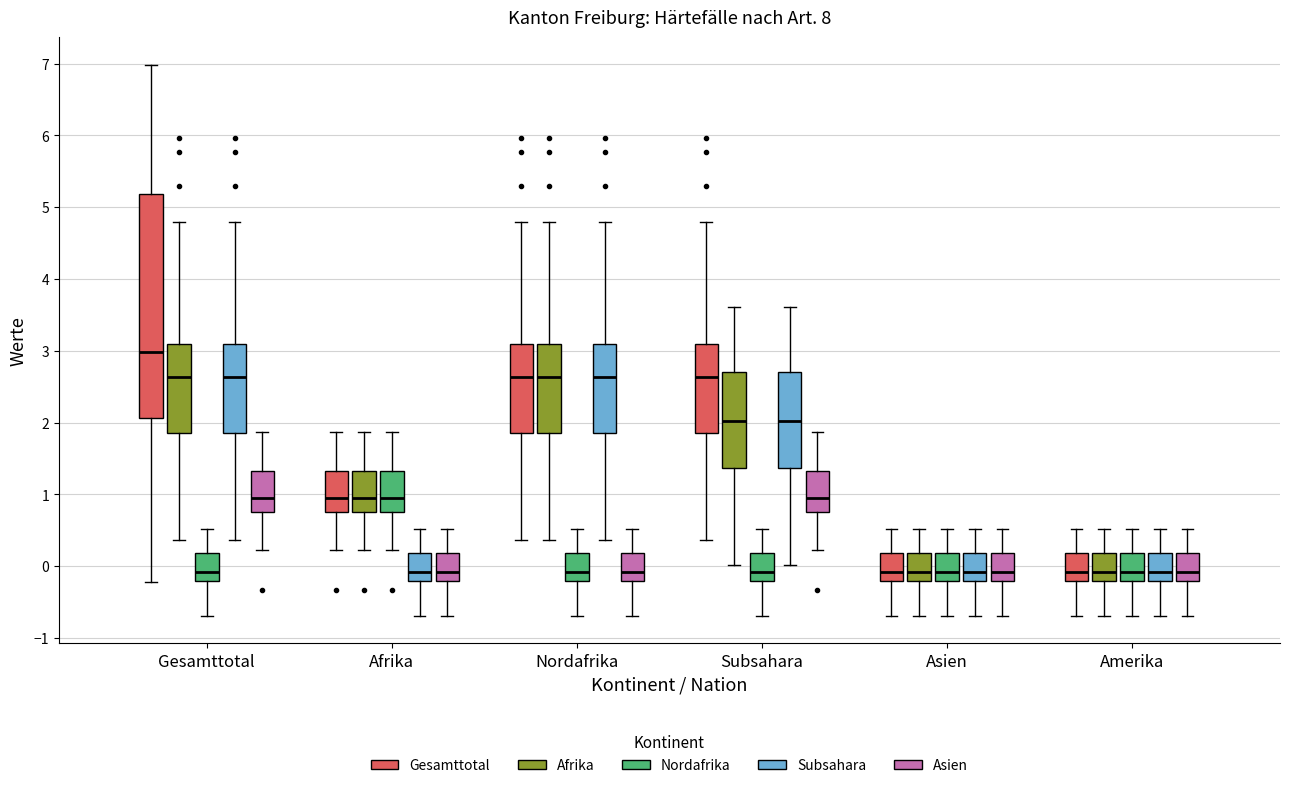

Reading left to right, read every box against the y-axis: the position of its median line, the range the box covers, and the ends of its whiskers. The values are not printed on the chart, so give them approximately, as read against the axis.

Gesamttotal (Gesamttotal): median 3.0, box 2.1 to 5.2, whiskers -0.2 to 7.0
Gesamttotal (Afrika): median 2.6, box 1.9 to 3.1, whiskers 0.4 to 4.8
Gesamttotal (Nordafrika): median -0.1, box -0.2 to 0.2, whiskers -0.7 to 0.5
Gesamttotal (Subsahara): median 2.6, box 1.9 to 3.1, whiskers 0.4 to 4.8
Gesamttotal (Asien): median 0.9, box 0.8 to 1.3, whiskers 0.2 to 1.9
Afrika (Gesamttotal): median 0.9, box 0.8 to 1.3, whiskers 0.2 to 1.9
Afrika (Afrika): median 0.9, box 0.8 to 1.3, whiskers 0.2 to 1.9
Afrika (Nordafrika): median 0.9, box 0.8 to 1.3, whiskers 0.2 to 1.9
Afrika (Subsahara): median -0.1, box -0.2 to 0.2, whiskers -0.7 to 0.5
Afrika (Asien): median -0.1, box -0.2 to 0.2, whiskers -0.7 to 0.5
Nordafrika (Gesamttotal): median 2.6, box 1.9 to 3.1, whiskers 0.4 to 4.8
Nordafrika (Afrika): median 2.6, box 1.9 to 3.1, whiskers 0.4 to 4.8
Nordafrika (Nordafrika): median -0.1, box -0.2 to 0.2, whiskers -0.7 to 0.5
Nordafrika (Subsahara): median 2.6, box 1.9 to 3.1, whiskers 0.4 to 4.8
Nordafrika (Asien): median -0.1, box -0.2 to 0.2, whiskers -0.7 to 0.5
Subsahara (Gesamttotal): median 2.6, box 1.9 to 3.1, whiskers 0.4 to 4.8
Subsahara (Afrika): median 2.0, box 1.4 to 2.7, whiskers 0.0 to 3.6
Subsahara (Nordafrika): median -0.1, box -0.2 to 0.2, whiskers -0.7 to 0.5
Subsahara (Subsahara): median 2.0, box 1.4 to 2.7, whiskers 0.0 to 3.6
Subsahara (Asien): median 0.9, box 0.8 to 1.3, whiskers 0.2 to 1.9
Asien (Gesamttotal): median -0.1, box -0.2 to 0.2, whiskers -0.7 to 0.5
Asien (Afrika): median -0.1, box -0.2 to 0.2, whiskers -0.7 to 0.5
Asien (Nordafrika): median -0.1, box -0.2 to 0.2, whiskers -0.7 to 0.5
Asien (Subsahara): median -0.1, box -0.2 to 0.2, whiskers -0.7 to 0.5
Asien (Asien): median -0.1, box -0.2 to 0.2, whiskers -0.7 to 0.5
Amerika (Gesamttotal): median -0.1, box -0.2 to 0.2, whiskers -0.7 to 0.5
Amerika (Afrika): median -0.1, box -0.2 to 0.2, whiskers -0.7 to 0.5
Amerika (Nordafrika): median -0.1, box -0.2 to 0.2, whiskers -0.7 to 0.5
Amerika (Subsahara): median -0.1, box -0.2 to 0.2, whiskers -0.7 to 0.5
Amerika (Asien): median -0.1, box -0.2 to 0.2, whiskers -0.7 to 0.5